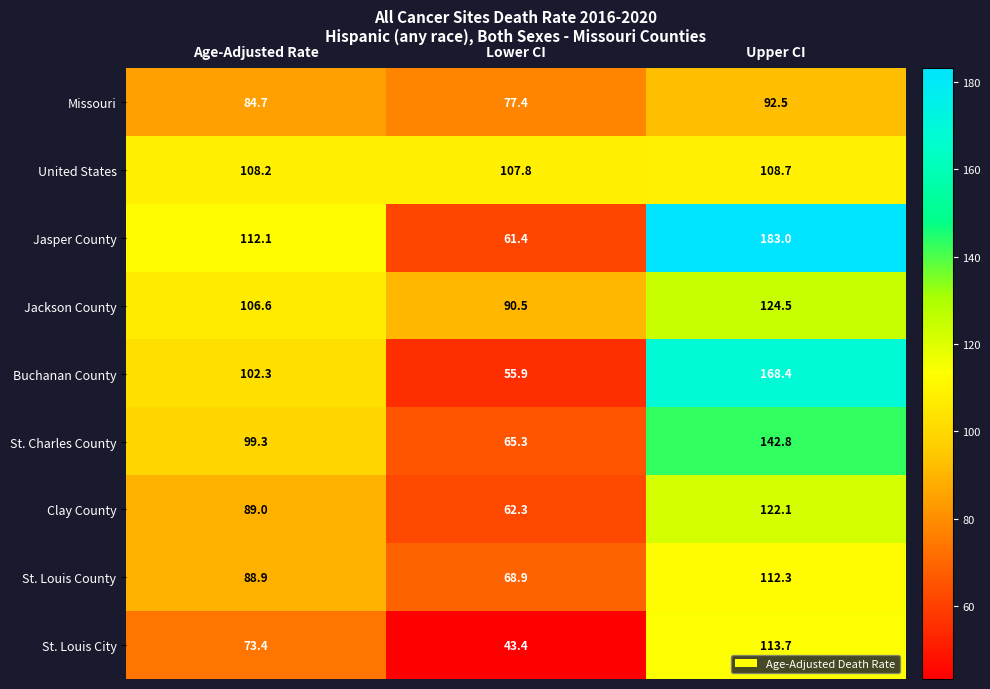

What is the sum of all Buchanan County values?

326.6